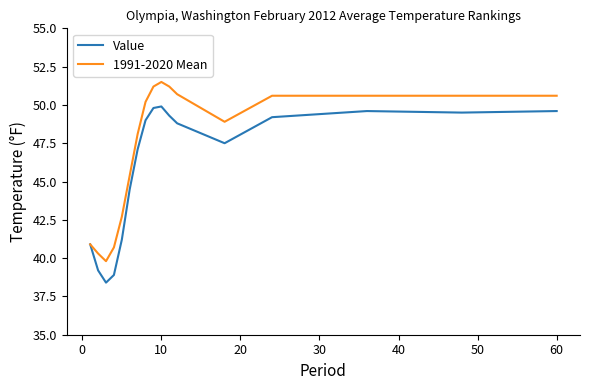

List the series in order of their overall mean, highest first.

1991-2020 Mean, Value